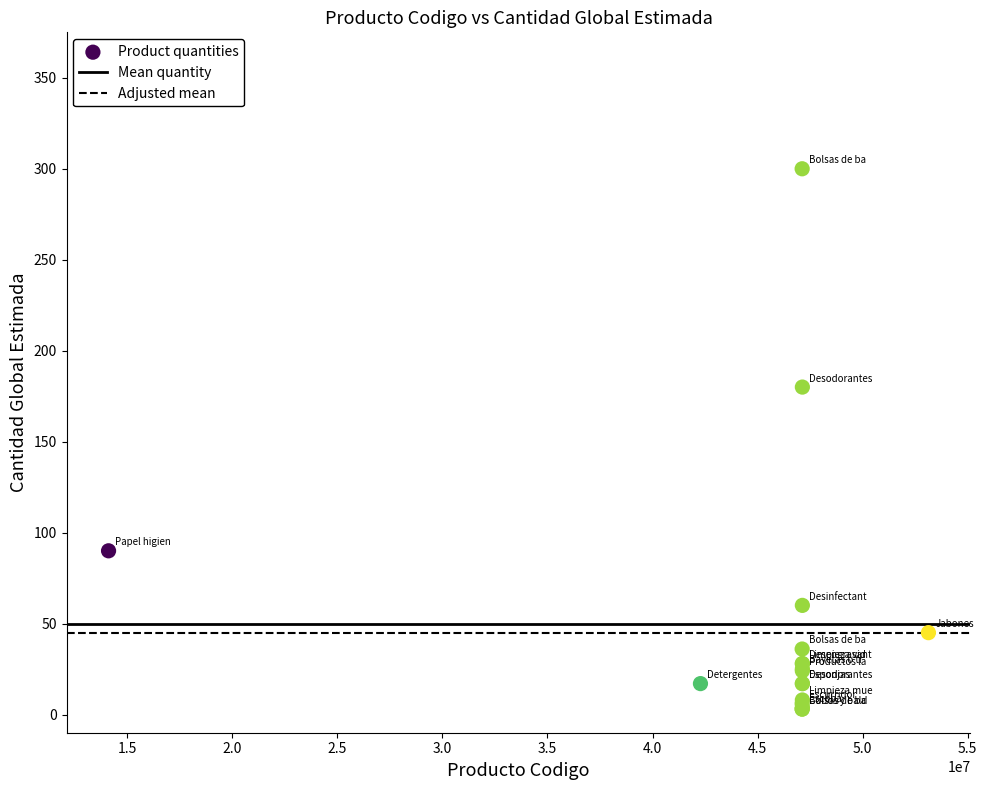

What Y value in the scatter plot is closest to 151?

180